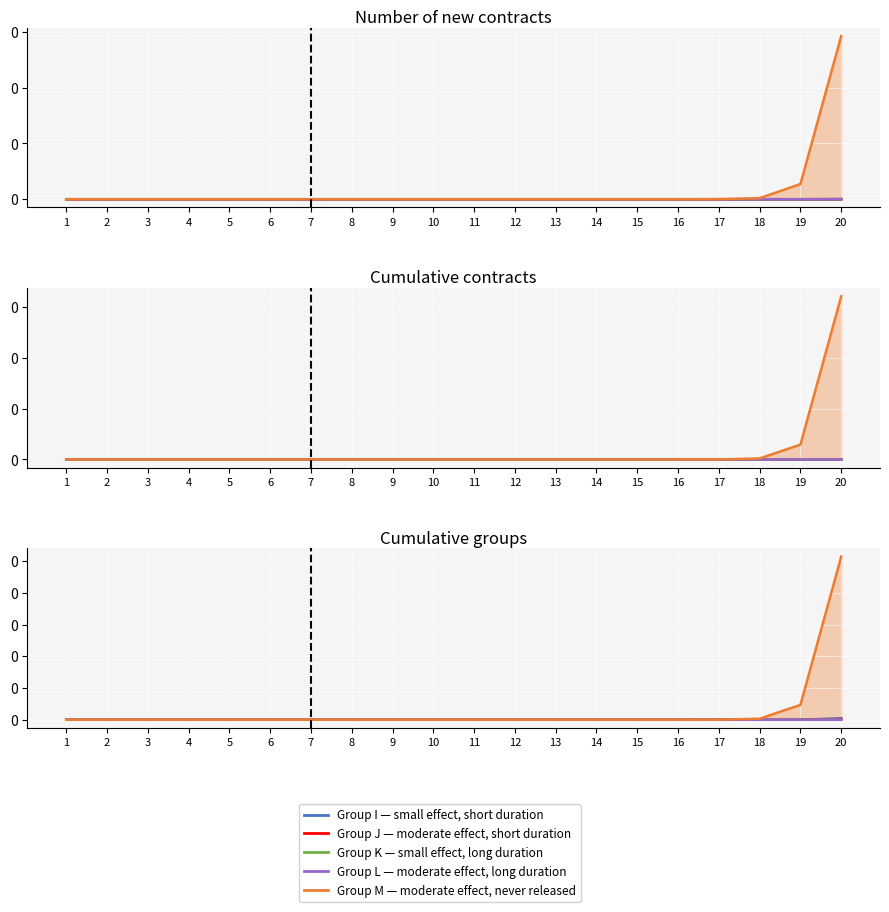

True or false: Group L and Group J intersect in this chart.

False